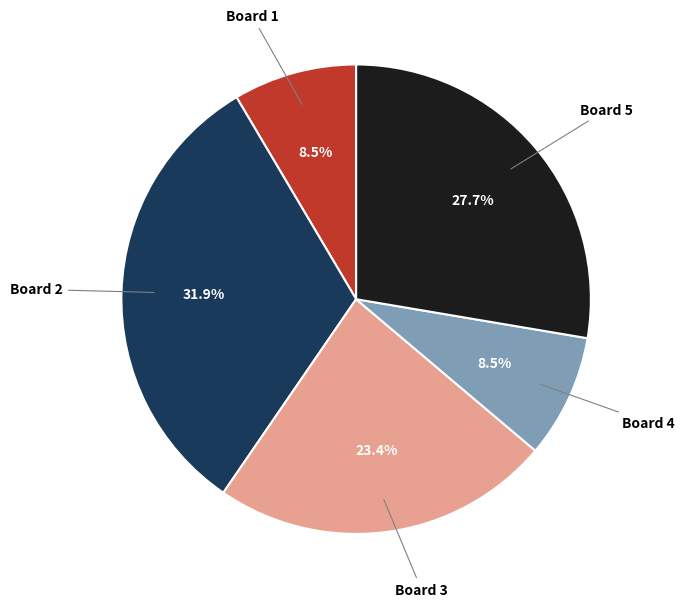

How many segments does this pie chart have?

5